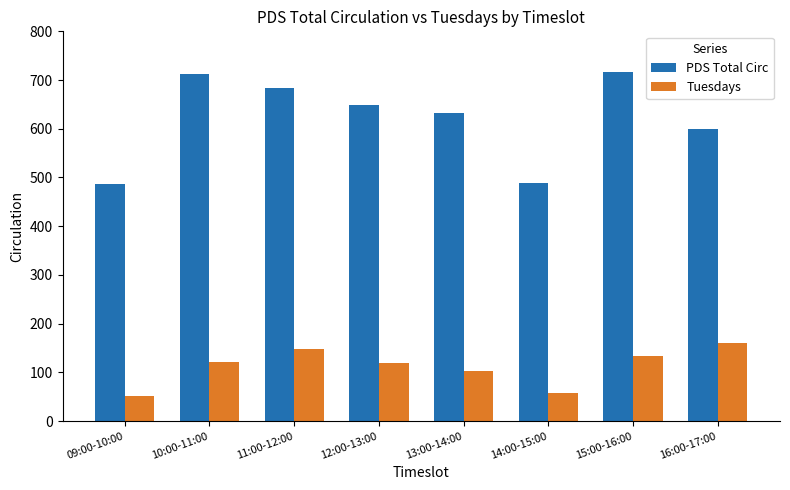

What is the difference between the second highest and minimum values in the Tuesdays series?

96